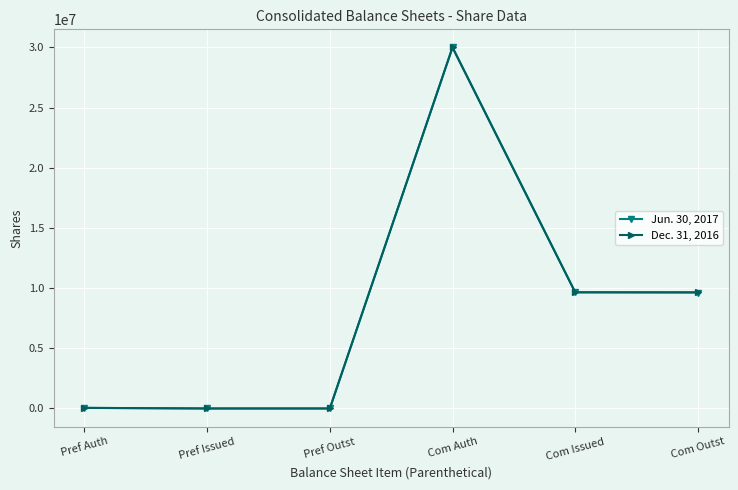

What is the total value across all series at Pref Auth?

100000